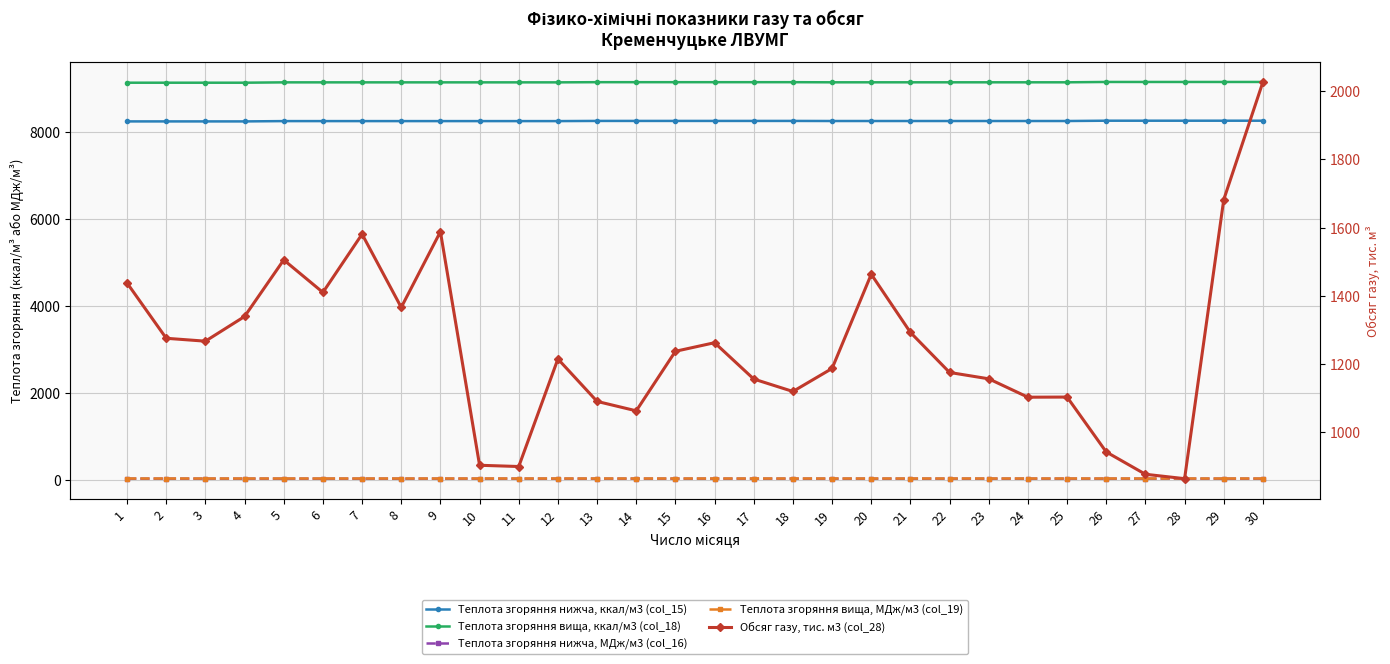

Which series has the widest spread of values?

Обсяг газу, тис. м3 (col_28)